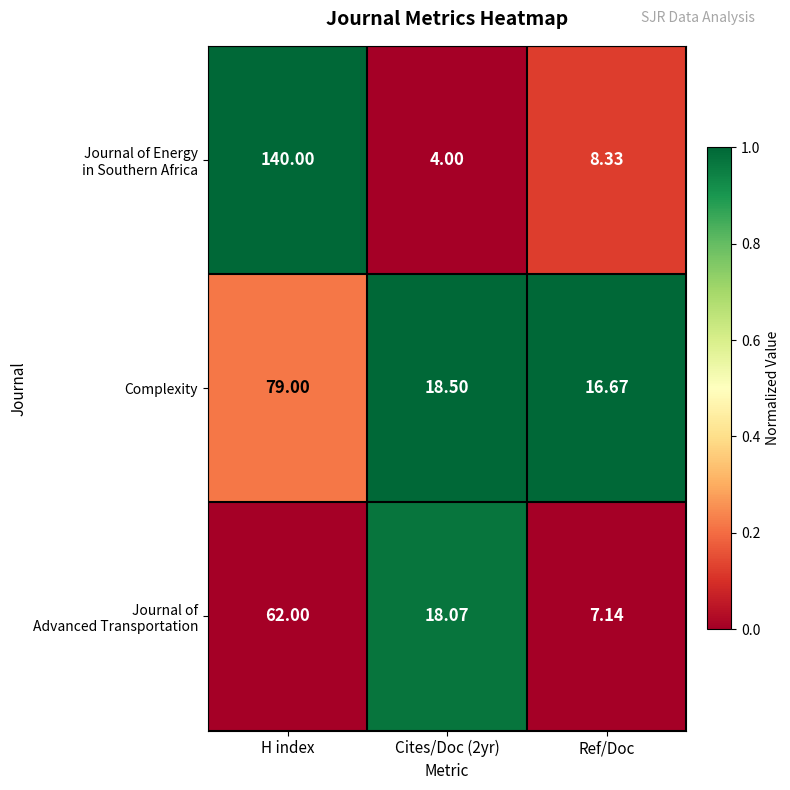

Which category has the highest value across all series?

H index